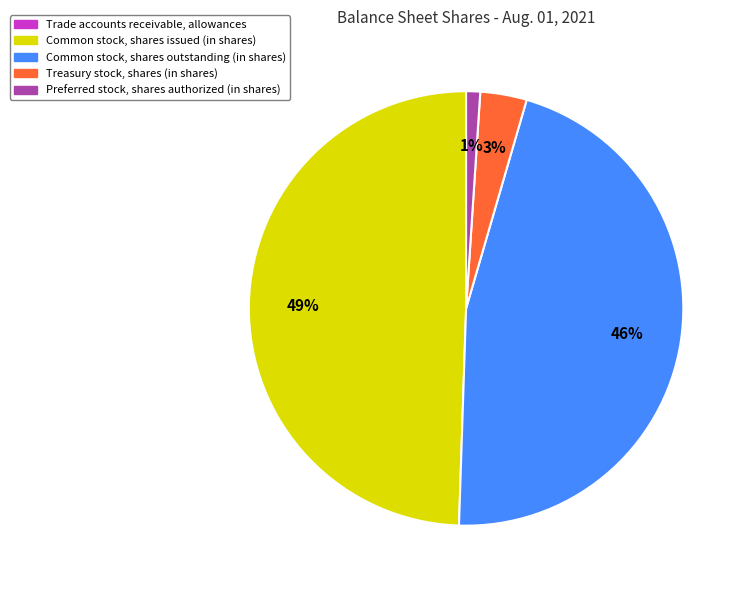

Which has a higher value, Common stock, shares outstanding (in shares) or Common stock, shares issued (in shares)?

Common stock, shares issued (in shares)